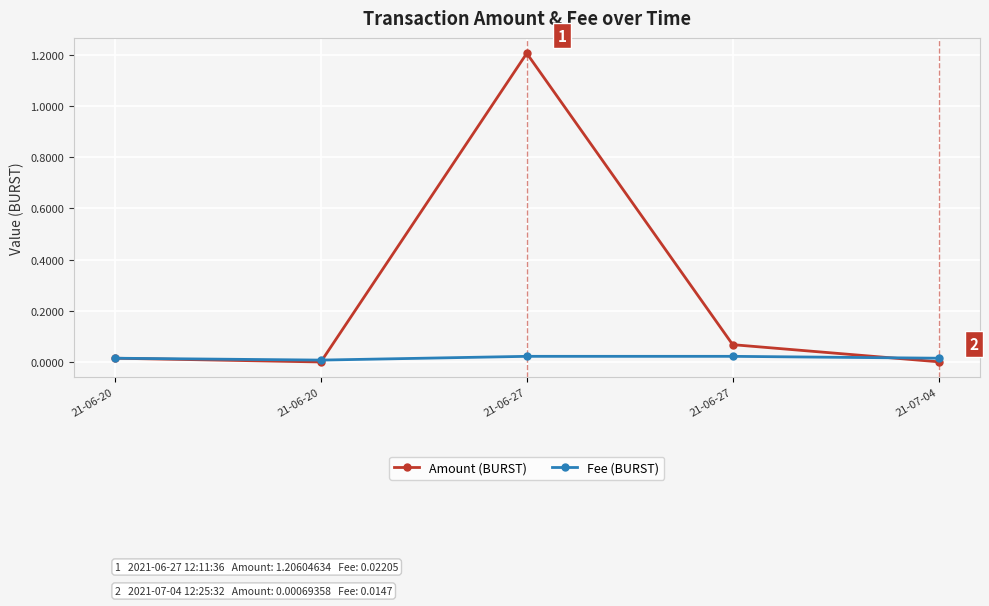

Where is Fee (BURST) nearest to the value 0?

21-06-20